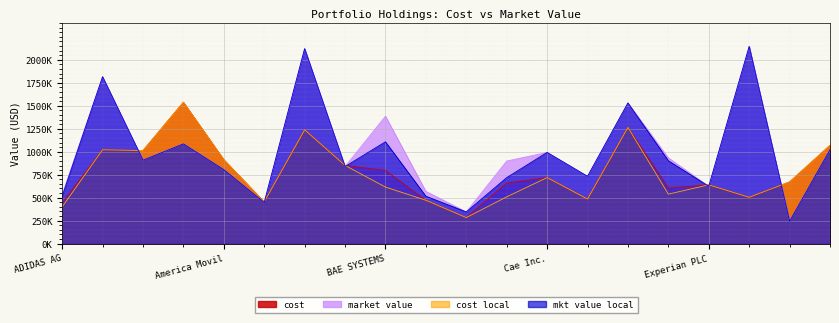

What is the label of the 15th point from the right?

Anglogold Ashanti